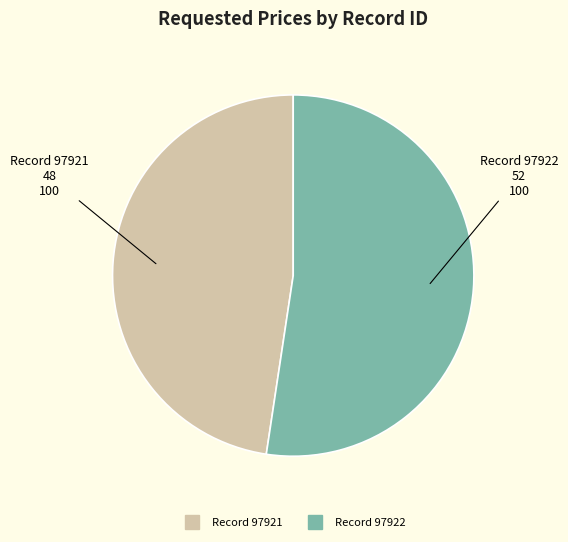

Is there a majority slice in this chart?

Yes